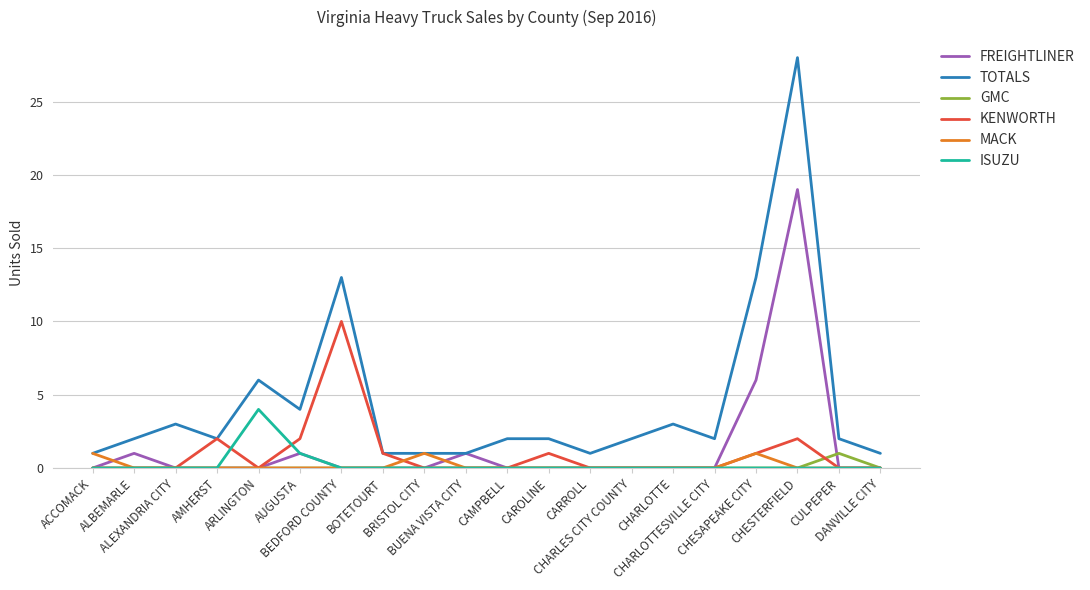

True or false: TOTALS and ISUZU cross at least once.

False